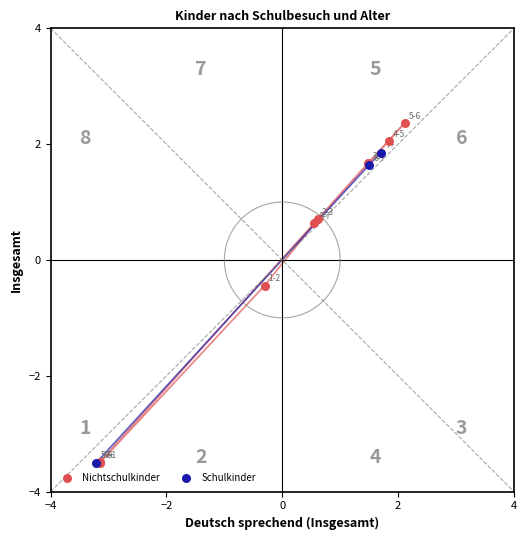

Which series has the largest Y range (max minus min)?

Nichtschulkinder